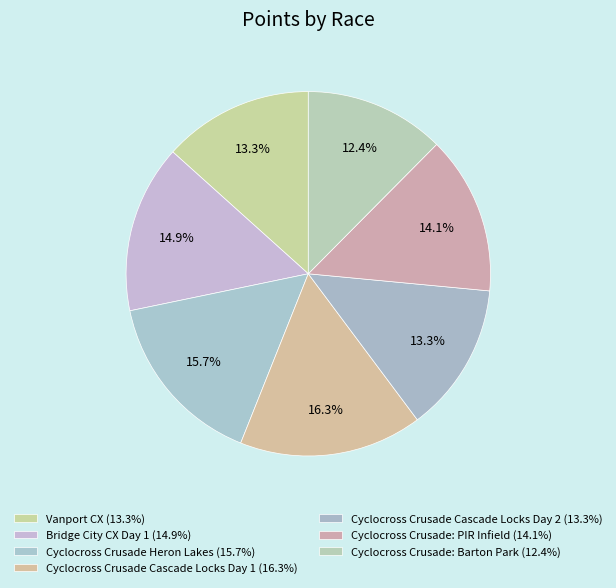

To the nearest percent, what is the combined percentage of Cyclocross Crusade Heron Lakes and Cyclocross Crusade Cascade Locks Day 2?

29%